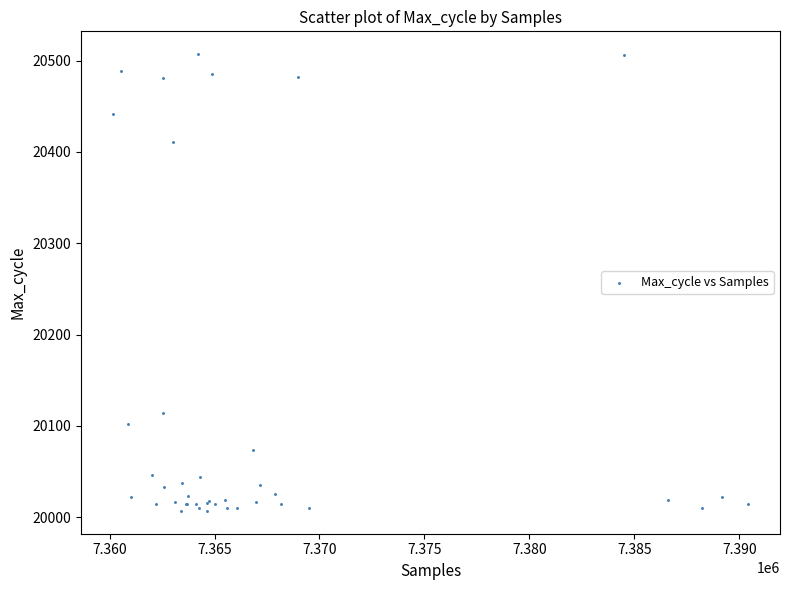

What Y value in the scatter plot is closest to 20257?

20114